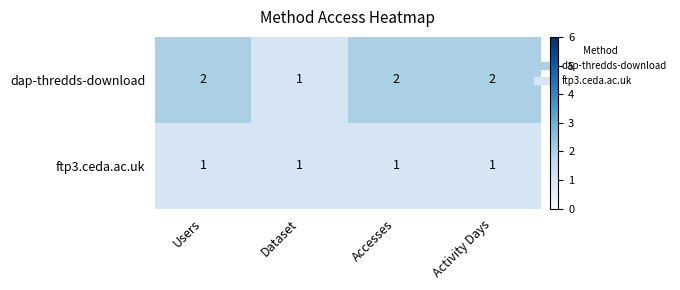

Which series changed the most between Dataset and Activity Days?

dap-thredds-download